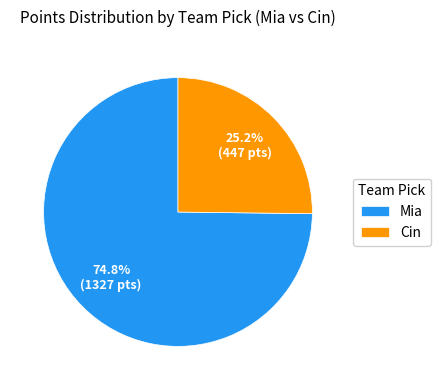

To the nearest percent, what is the difference between the largest and smallest slice percentages?

50%